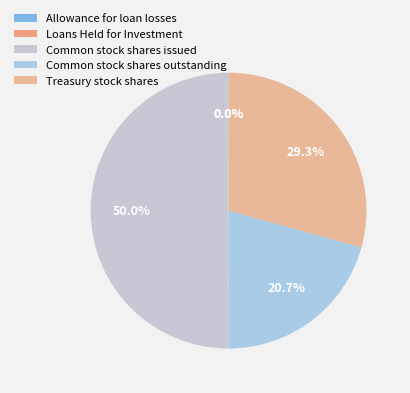

True or false: Common stock shares issued accounts for 62% of the total.

False